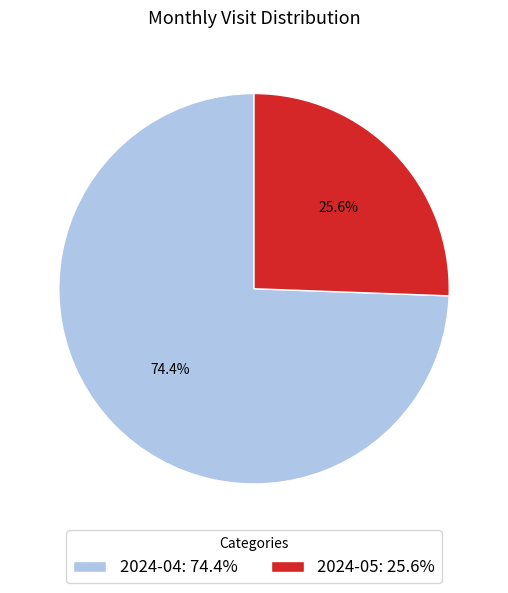

How many segments does this pie chart have?

2